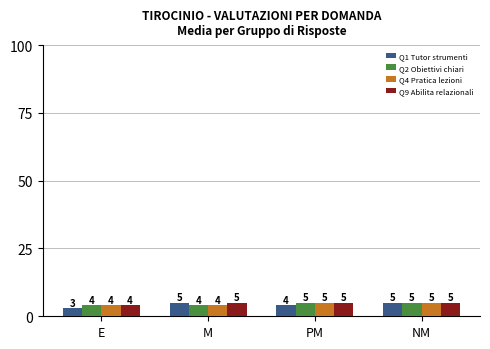

Which series changed the most between PM and NM?

Q1 Tutor strumenti